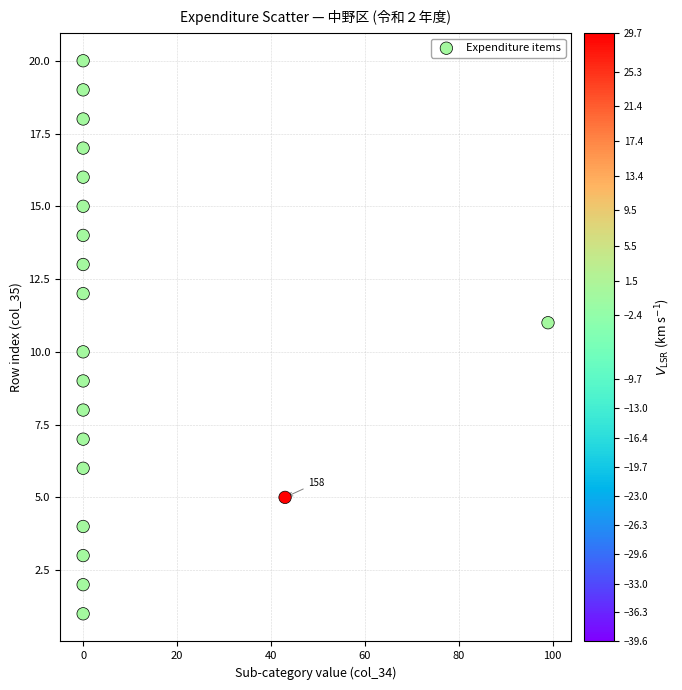

What is the range of X values (max minus min)?

99